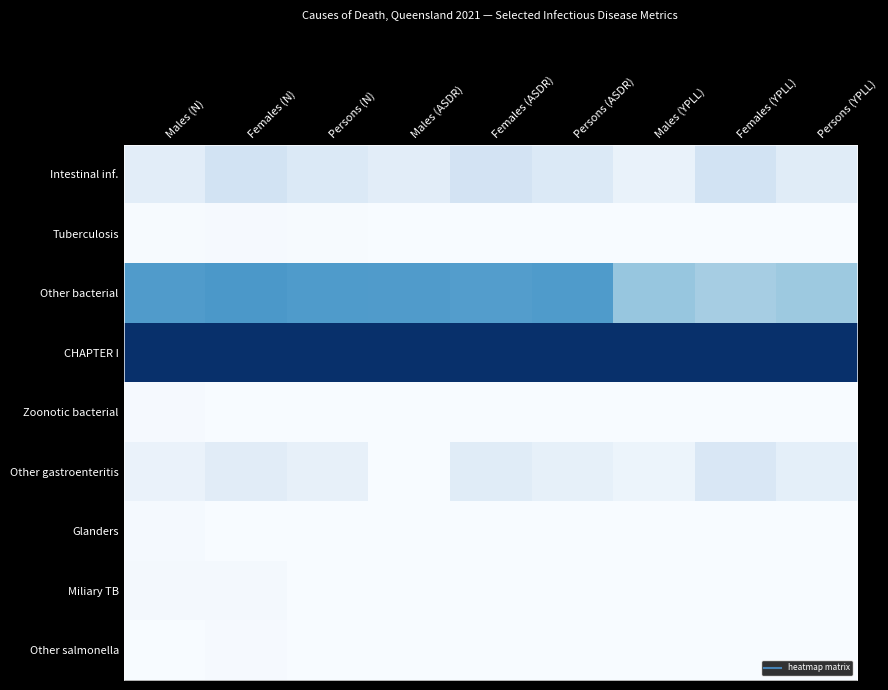

Between Persons (ASDR) and Persons (YPLL), which series saw the biggest shift?

Other bacterial